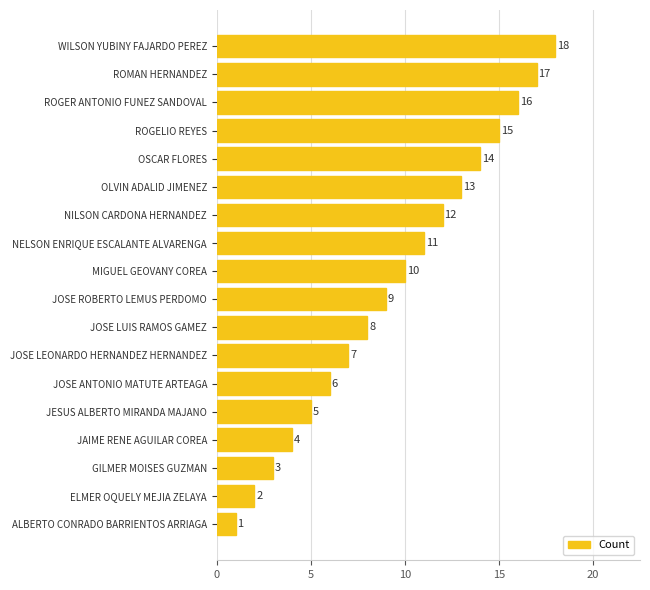

What is the difference between the values at ROMAN HERNANDEZ and ALBERTO CONRADO BARRIENTOS ARRIAGA?

16